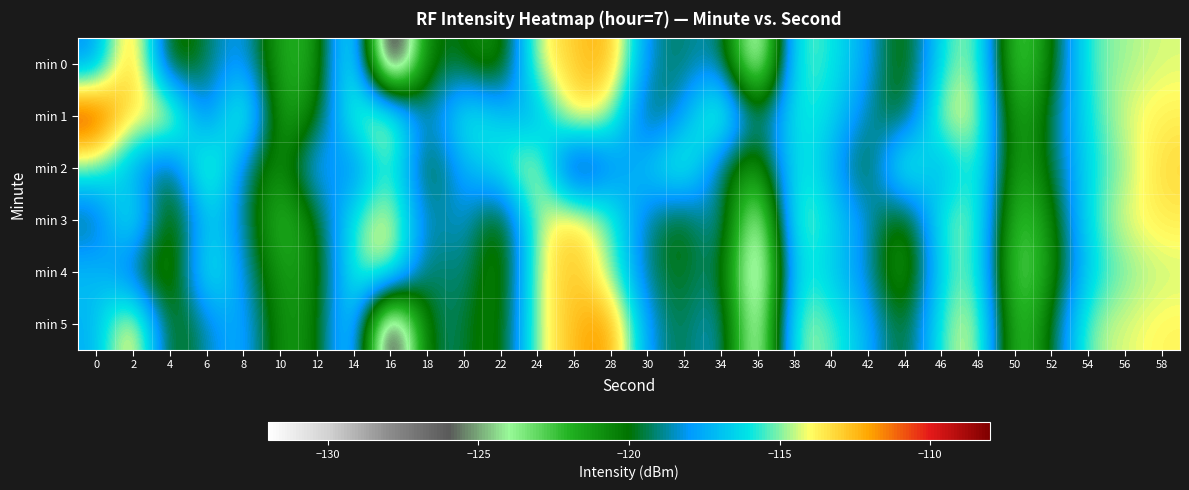

Reading left to right, transcribe all the data shown in this chart.

min 0: 0=-118.4	2=-111.2	4=-121.5	6=-119.3	8=-117.4	10=-122.0	12=-121.9	14=-113.3	16=-130.6	18=-119.6	20=-120.0	22=-121.7	24=-113.9	26=-113.0	28=-111.9	30=-118.7	32=-119.4	34=-118.0	36=-127.3	38=-115.0	40=-115.8	42=-117.7	44=-121.1	46=-115.8	48=-114.2	50=-123.9	52=-120.4	54=-115.3	56=-114.8	58=-114.3
min 1: 0=-109.1	2=-114.0	4=-112.4	6=-119.7	8=-113.3	10=-122.3	12=-120.3	14=-115.0	16=-113.1	18=-119.5	20=-115.0	22=-116.5	24=-118.2	26=-112.8	28=-114.6	30=-120.1	32=-117.9	34=-113.4	36=-119.8	38=-115.6	40=-116.2	42=-118.7	44=-120.5	46=-114.1	48=-113.8	50=-122.6	52=-119.3	54=-115.9	56=-114.2	58=-113.7
min 2: 0=-115.2	2=-117.8	4=-120.3	6=-113.5	8=-118.9	10=-121.4	12=-116.7	14=-119.2	16=-114.8	18=-120.6	20=-117.3	22=-115.9	24=-113.2	26=-122.1	28=-118.5	30=-116.8	32=-114.3	34=-119.7	36=-121.9	38=-115.4	40=-117.1	42=-120.8	44=-113.6	46=-118.4	48=-114.5	50=-122.3	52=-119.6	54=-116.1	56=-114.9	58=-113.1
min 3: 0=-119.7	2=-114.2	4=-121.8	6=-116.3	8=-118.5	10=-122.9	12=-120.1	14=-115.6	16=-113.4	18=-119.2	20=-117.8	22=-121.3	24=-114.5	26=-112.7	28=-115.1	30=-118.9	32=-120.6	34=-117.4	36=-126.8	38=-114.3	40=-116.2	42=-118.1	44=-121.5	46=-115.2	48=-114.7	50=-123.4	52=-120.9	54=-115.8	56=-114.1	58=-113.6
min 4: 0=-116.8	2=-119.4	4=-122.1	6=-114.7	8=-118.2	10=-121.6	12=-120.9	14=-115.3	16=-113.8	18=-119.9	20=-118.5	22=-121.8	24=-114.2	26=-112.4	28=-114.9	30=-119.3	32=-120.1	34=-118.6	36=-127.8	38=-115.4	40=-116.7	42=-118.4	44=-122.3	46=-115.9	48=-114.8	50=-124.1	52=-121.2	54=-116.4	56=-115.1	58=-114.5
min 5: 0=-117.5	2=-112.3	4=-120.8	6=-118.6	8=-116.9	10=-121.4	12=-120.7	14=-114.8	16=-129.8	18=-119.1	20=-119.4	22=-121.2	24=-114.3	26=-112.5	28=-111.4	30=-118.2	32=-119.8	34=-117.5	36=-126.9	38=-114.4	40=-115.3	42=-117.2	44=-120.6	46=-115.3	48=-113.7	50=-123.4	52=-119.9	54=-114.8	56=-114.3	58=-113.8